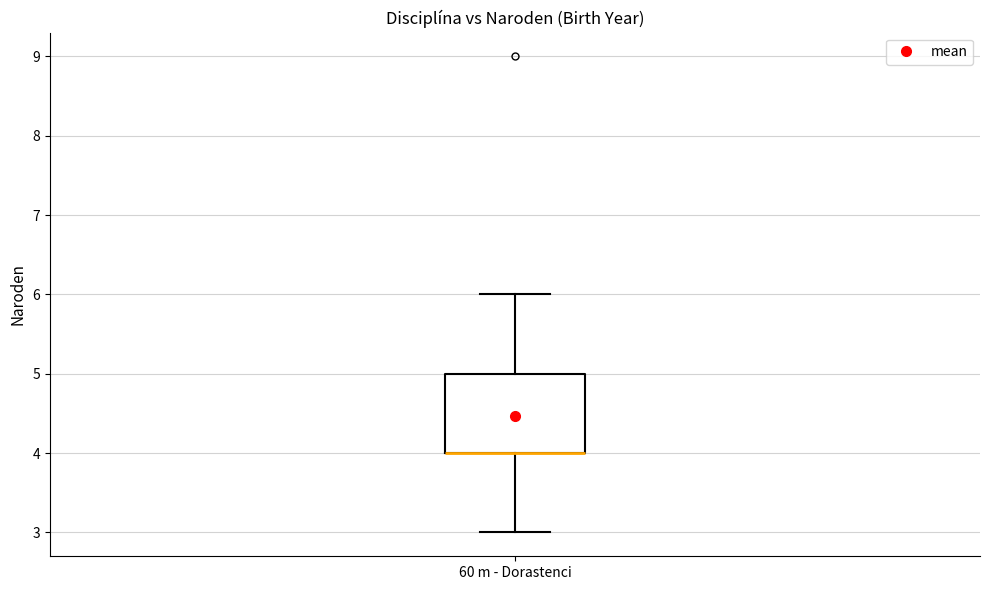

Where does the upper whisker of the box for 60 m - Dorastenci end on the y-axis? The values are not printed on the chart, so give them approximately, as read against the axis.

6